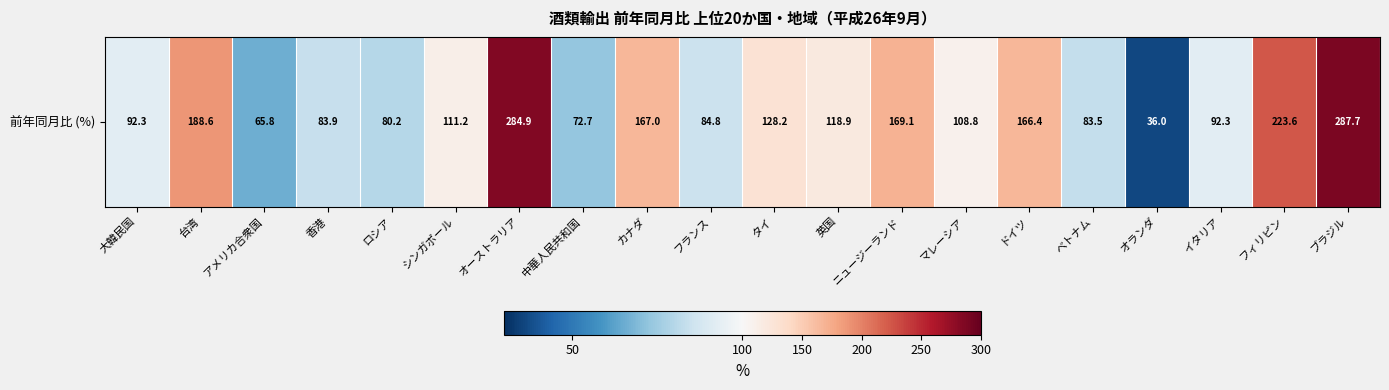

What is the difference between the second highest and second lowest values?

219.1